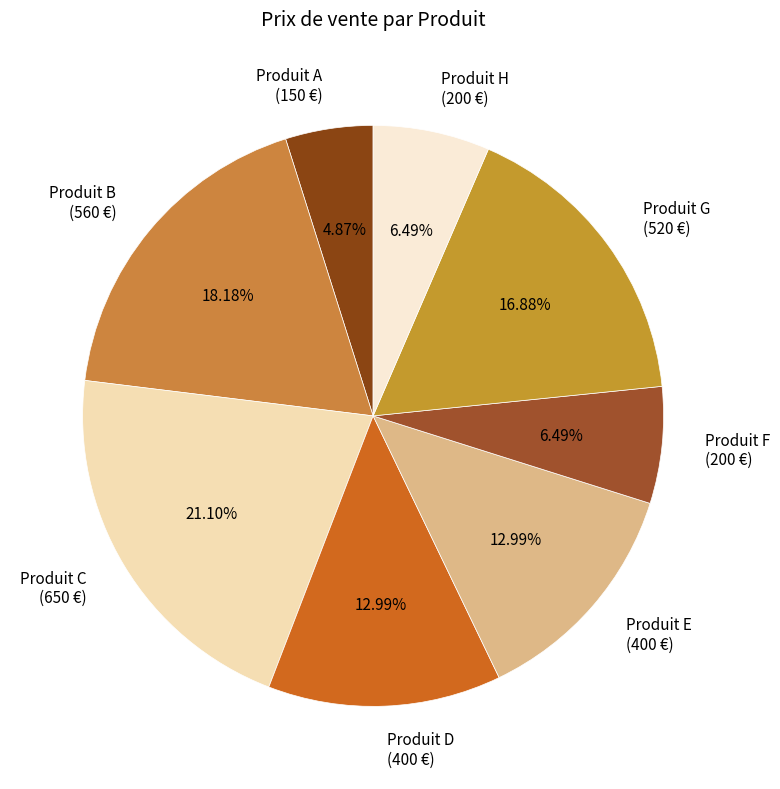

What percentage is NOT represented by Produit G?

83.1%